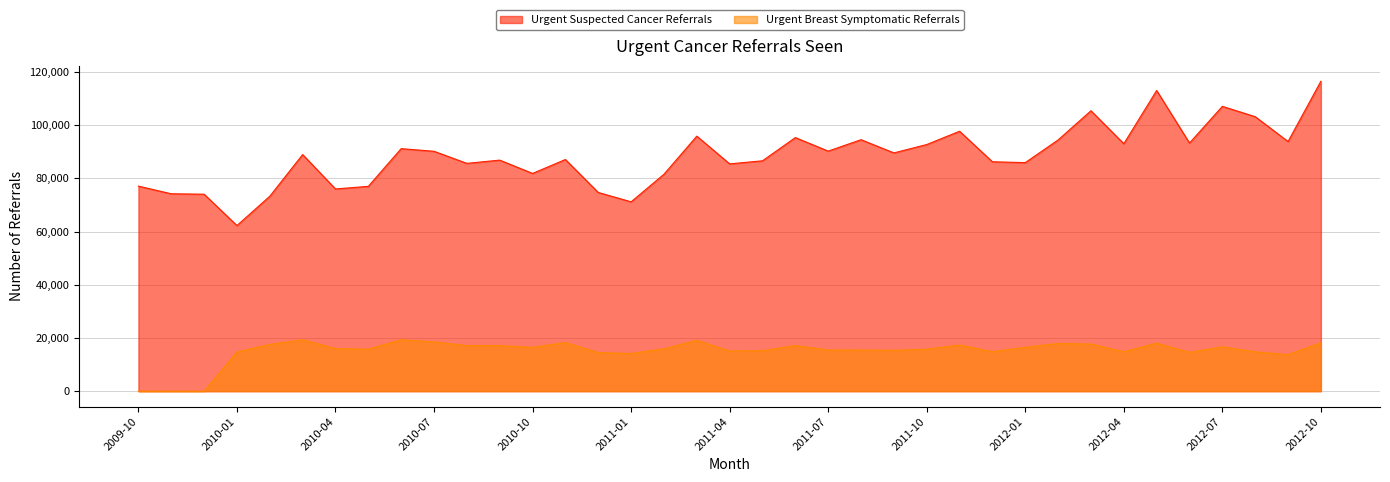

Reading left to right, what are all the values shown in this chart?

Urgent Suspected Cancer Referrals: 77076	74197	74042	62258	73275	88942	76011	77000	91165	90171	85633	86849	81851	87082	74685	71179	81546	95866	85439	86597	95323	90240	94528	89565	92711	97704	86227	85910	94440	105410	93011	113019	93276	107057	103187	93836	116502
Urgent Breast Symptomatic Referrals: 0	0	0	14736	17563	19313	16003	15798	19323	18505	17122	17140	16457	18267	14502	14168	15912	19110	15088	15190	17146	15465	15473	15364	15771	17356	14842	16475	17932	17709	14821	18026	14597	16652	14794	13717	18216